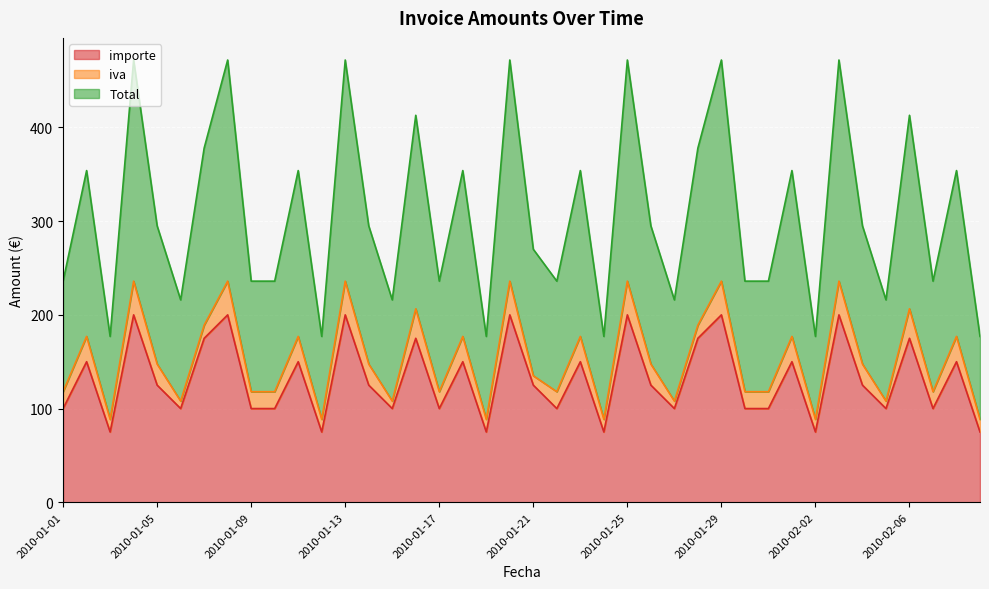

What is the label of the 20th point from the left?

2010-01-20